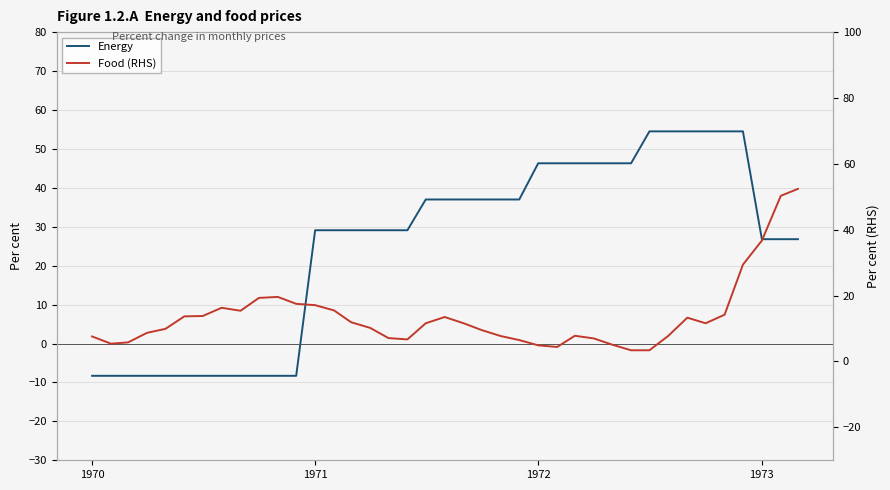

Is it true that Energy equals -2.7 at 6?

False